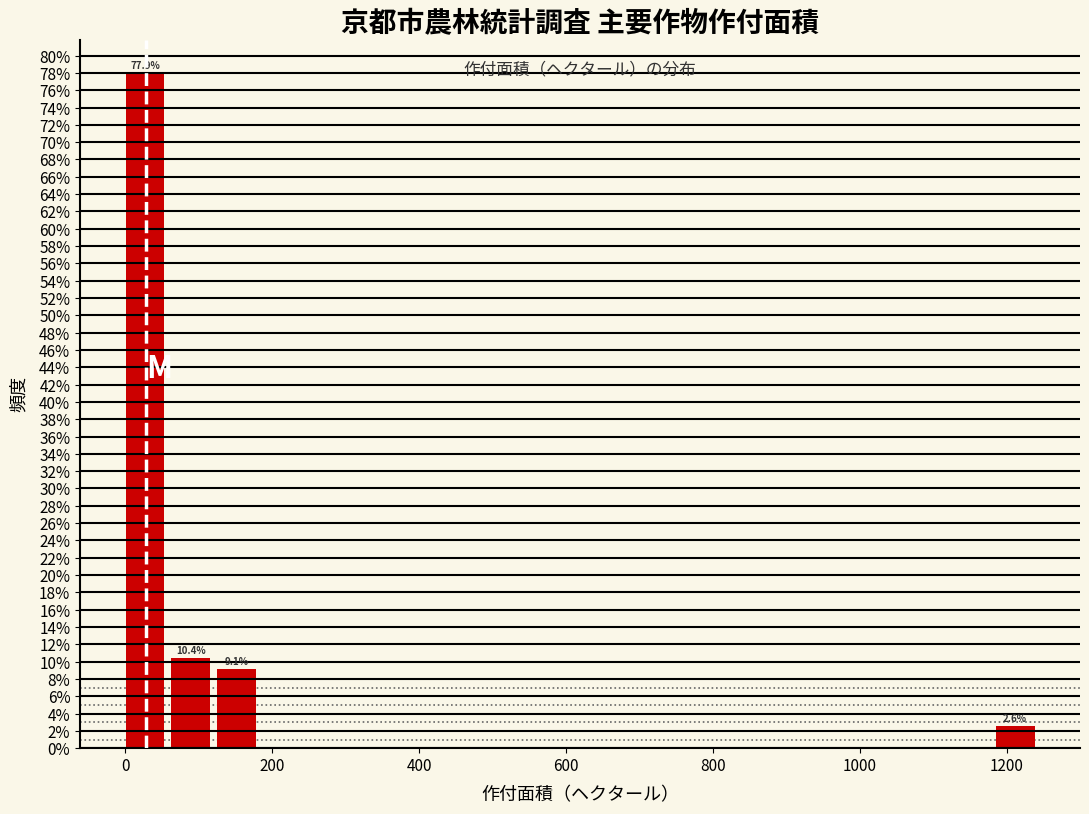

Around what value on the x-axis is the tallest bar? Give the approximate position of its centre, as read against the axis.

20